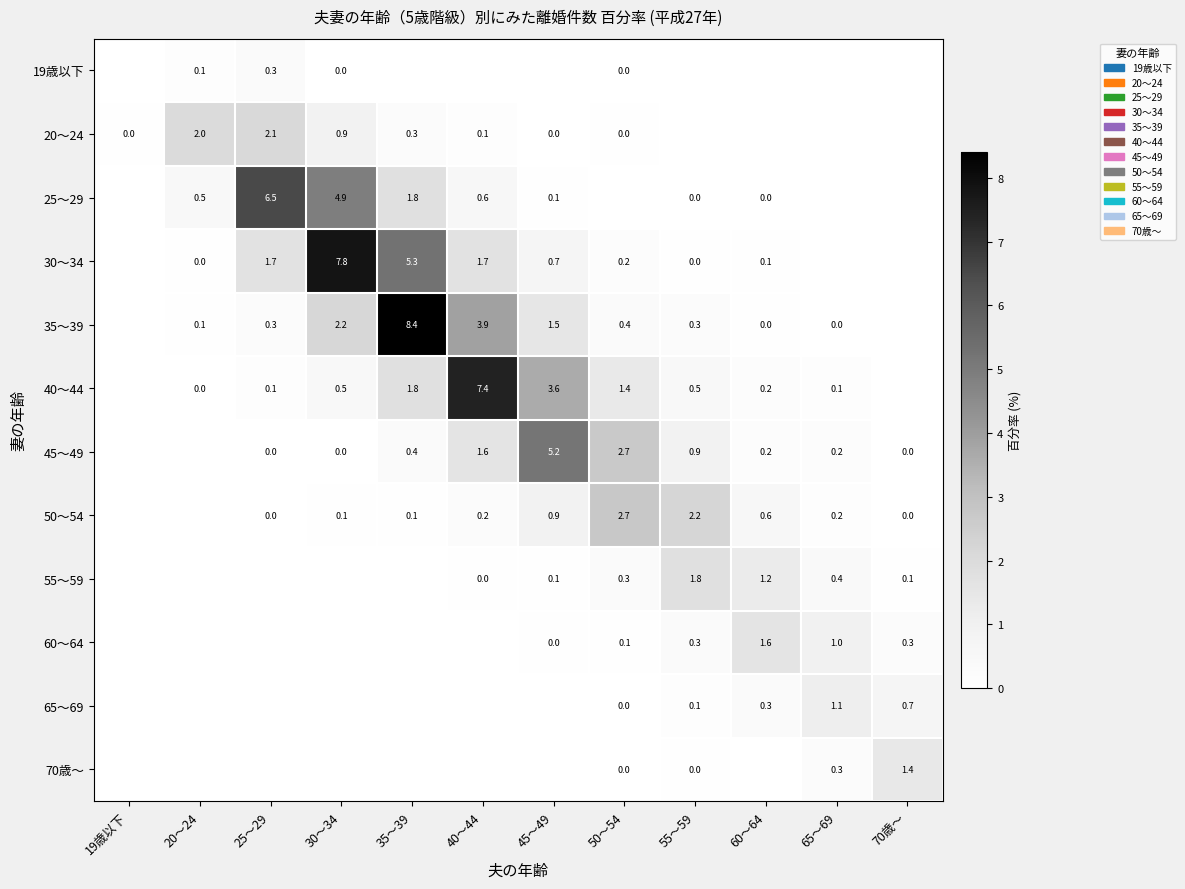

The value of 70歳～ at 70歳～ is 0.3. True or false?

False